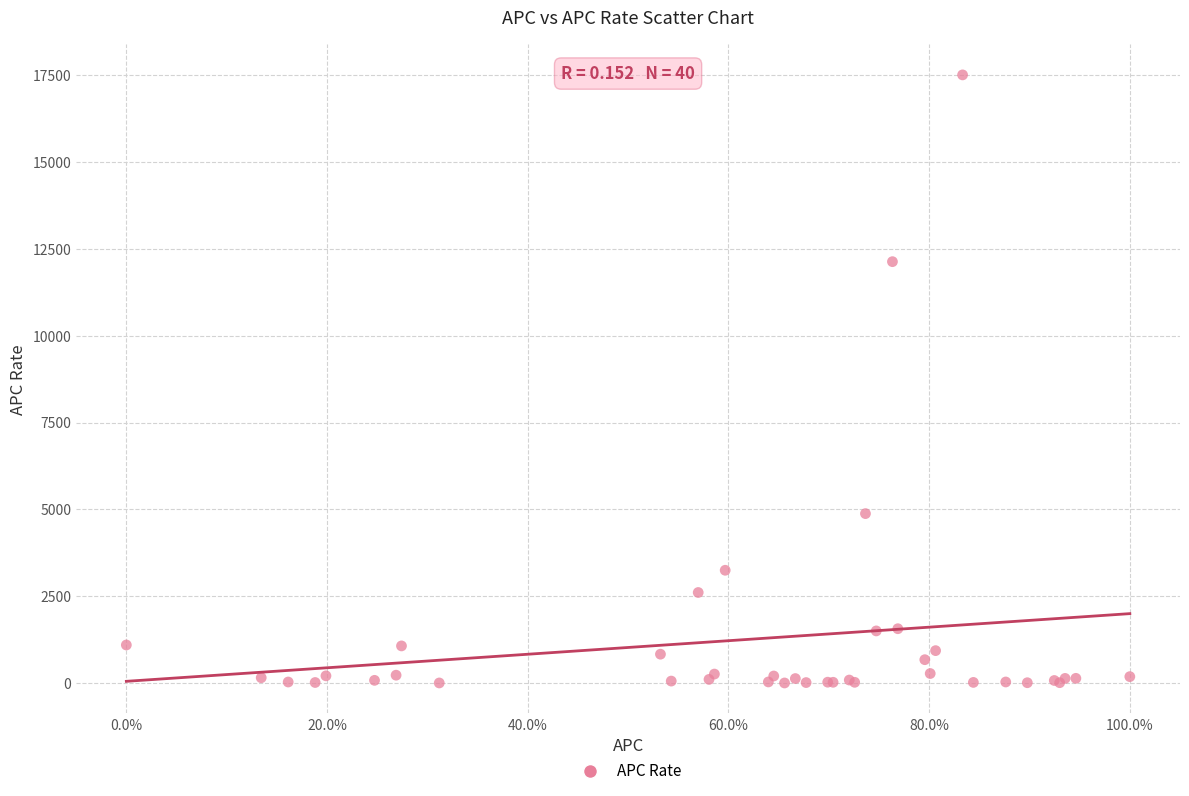

What Y value in the scatter plot is closest to 8757?

12133.9